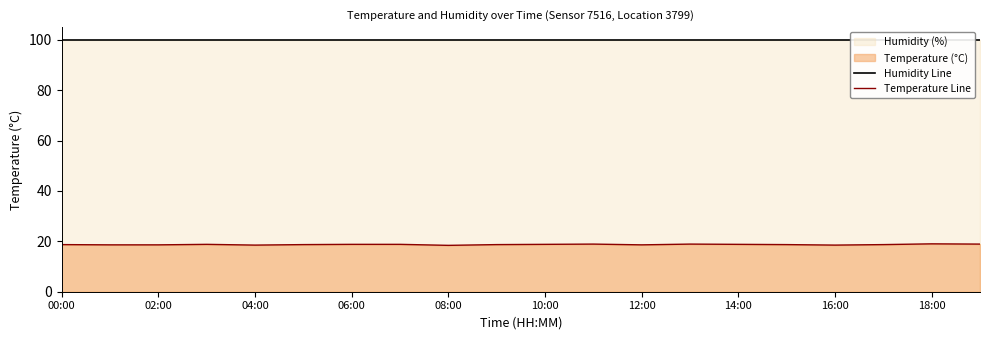

What is the maximum value for Temperature Line?

19.0